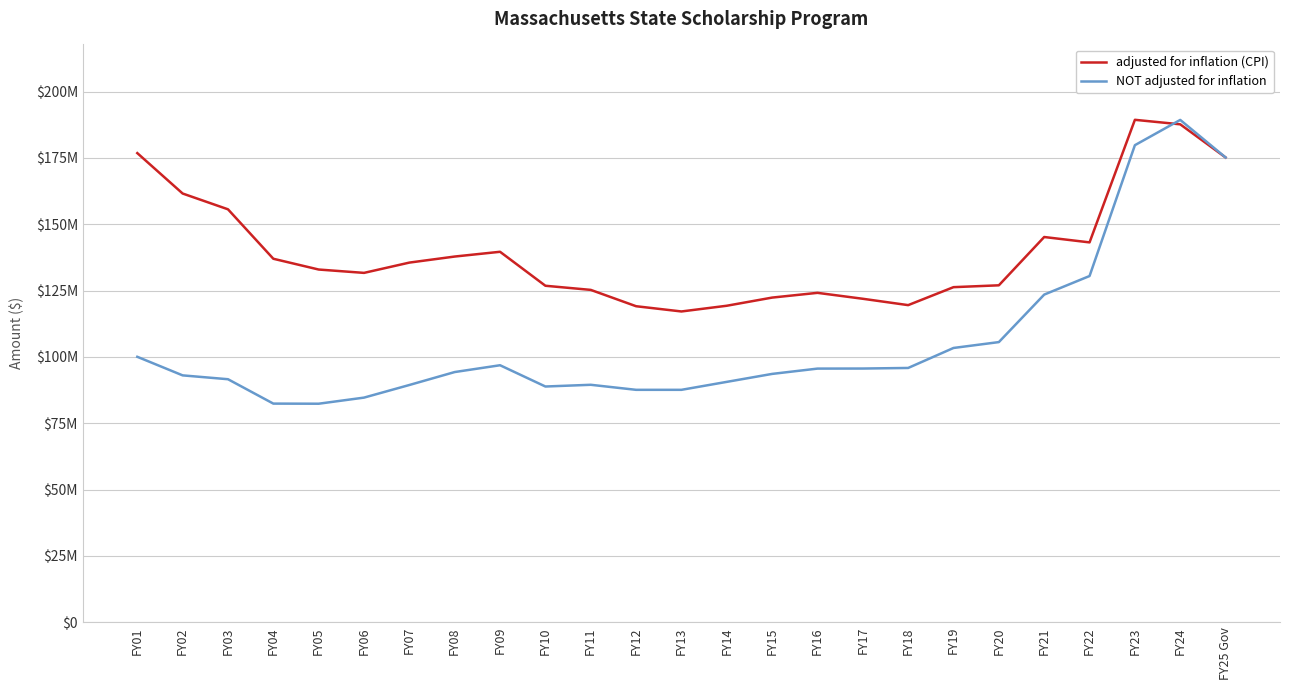

How many interior local peaks does the adjusted for inflation (CPI) series have?

4